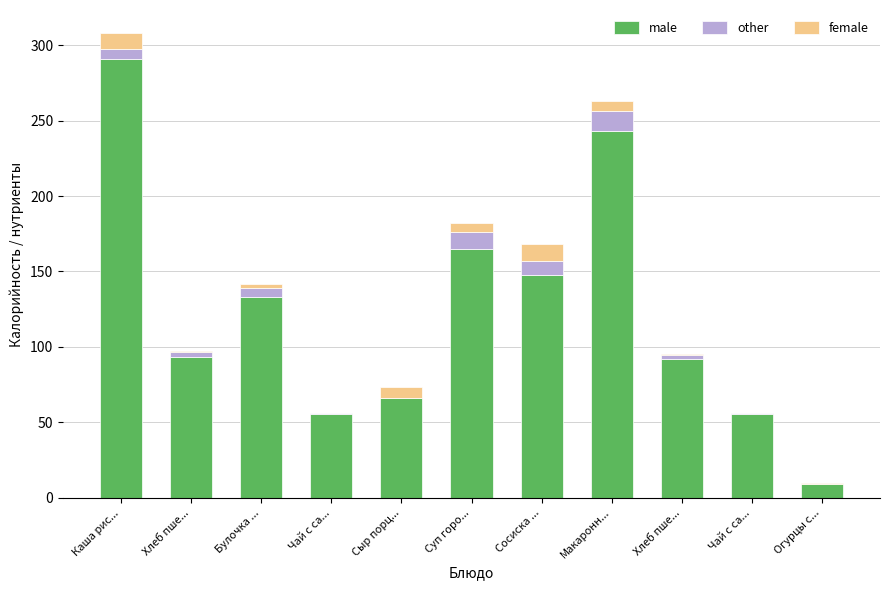

Read the other value at Булочка ....

6.0